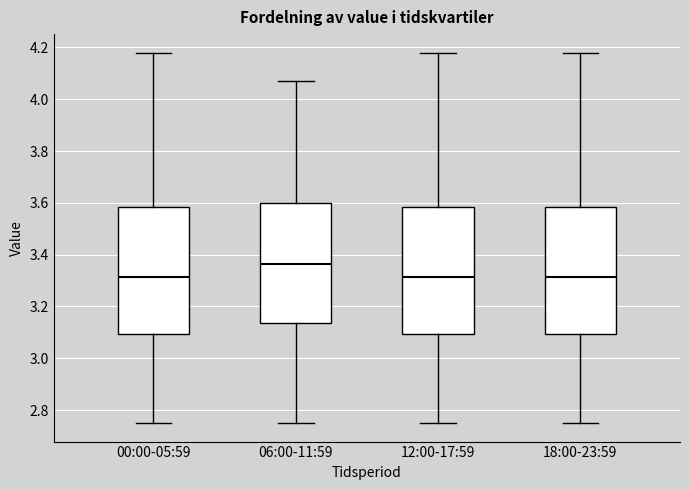

Reading left to right, transcribe this box plot: for each box, give where its median line is, the range the box spans, and where its two whiskers end, as read against the y-axis. The values are not printed on the chart, so give them approximately, as read against the axis.

00:00-05:59: median 3.32, box 3.10 to 3.58, whiskers 2.76 to 4.18
06:00-11:59: median 3.36, box 3.14 to 3.60, whiskers 2.76 to 4.08
12:00-17:59: median 3.32, box 3.10 to 3.58, whiskers 2.76 to 4.18
18:00-23:59: median 3.32, box 3.10 to 3.58, whiskers 2.76 to 4.18